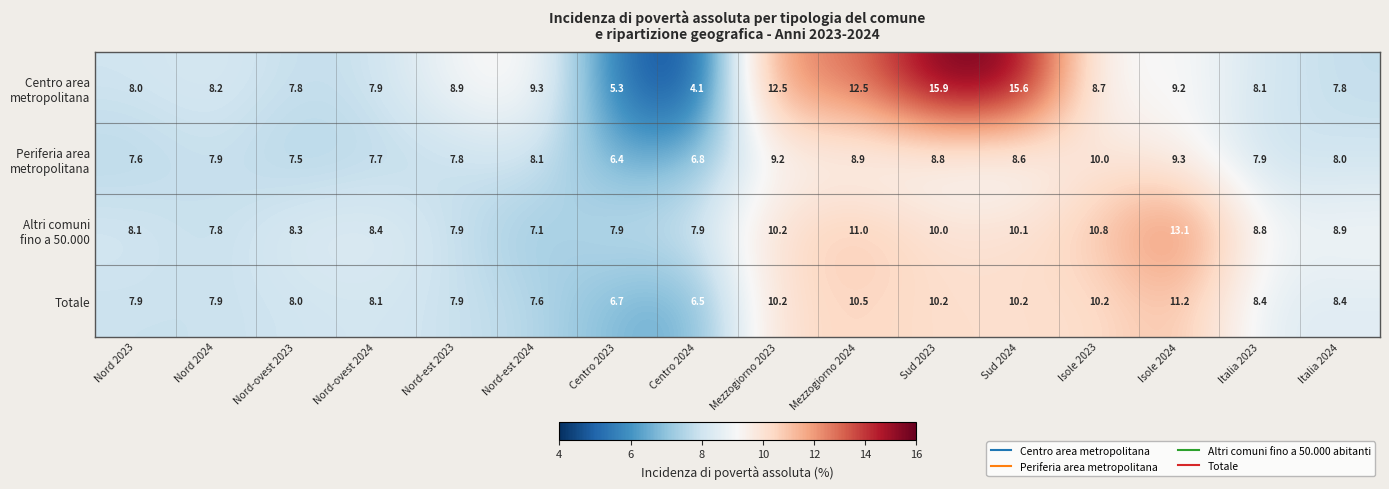

What is the spread (max minus min) of values at Nord-ovest 2023?

0.8